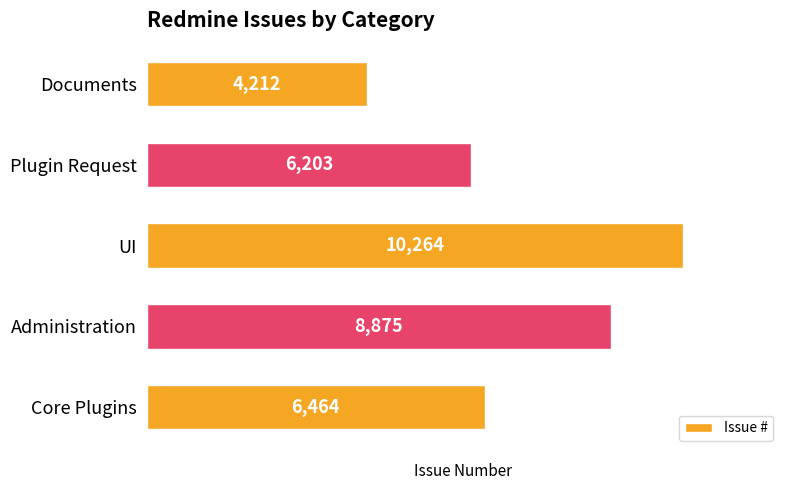

What is the greatest value displayed?

10264